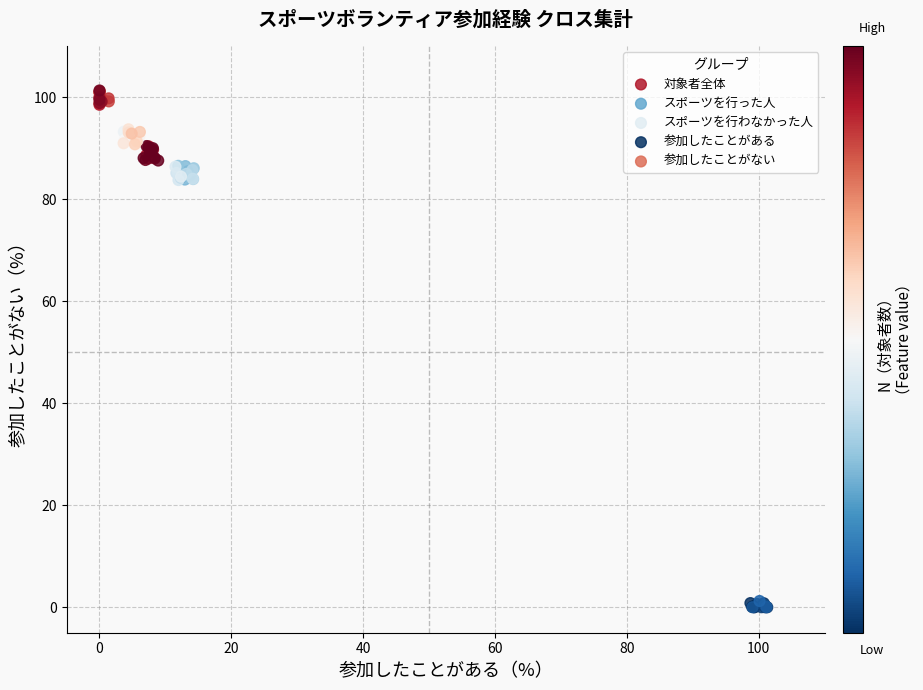

Which series contains the lowest Y value?

参加したことがある